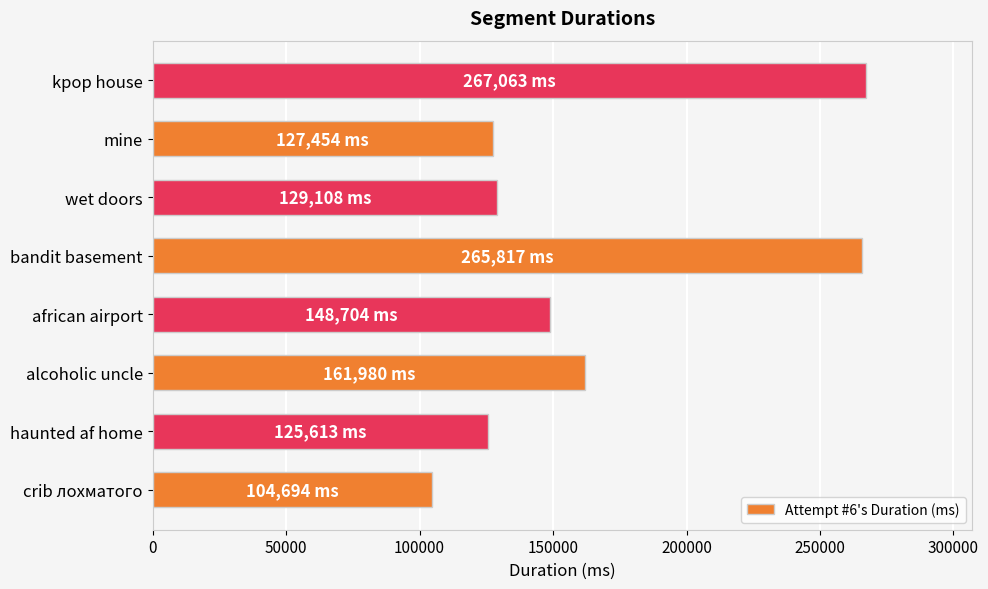

What is the change in value from alcoholic uncle to mine?

-34526